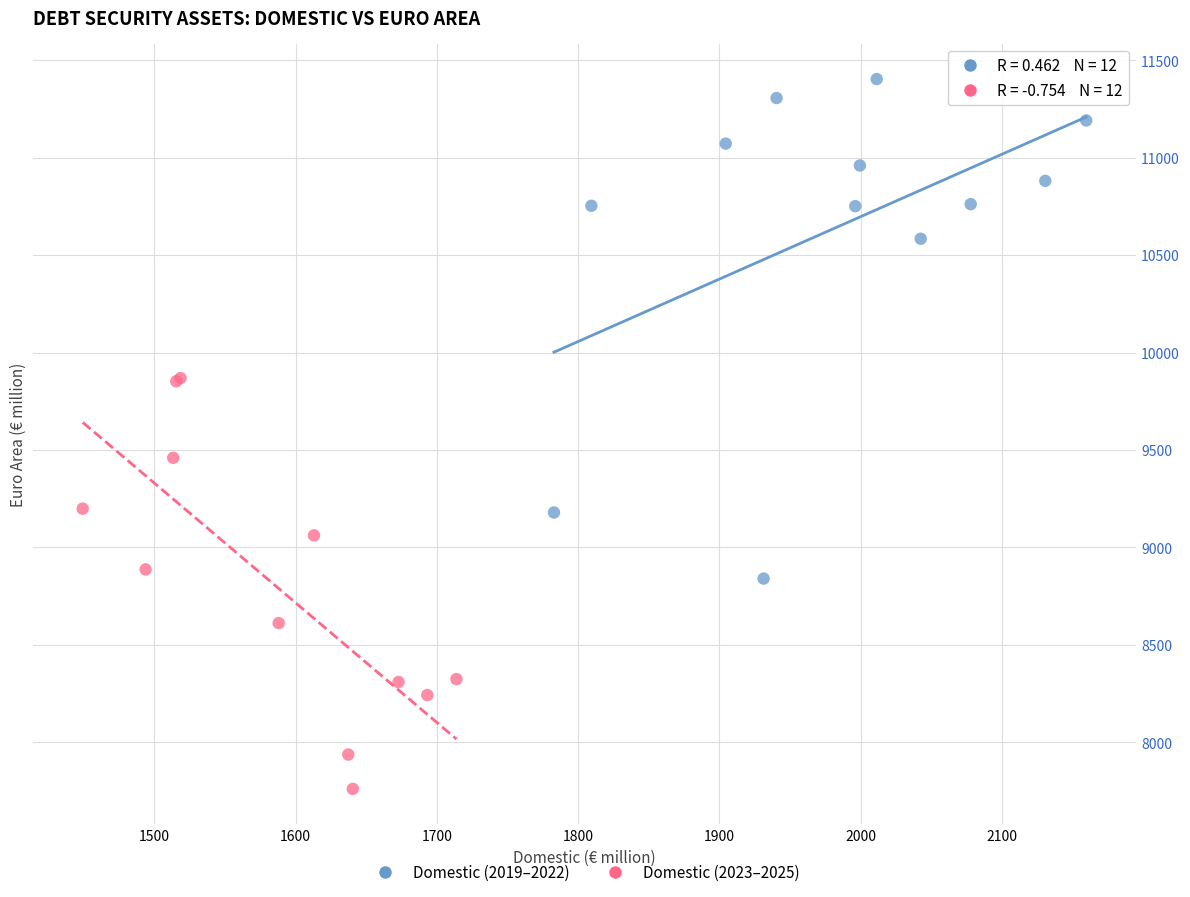

Which series has the largest Y range (max minus min)?

Domestic (2019–2022)